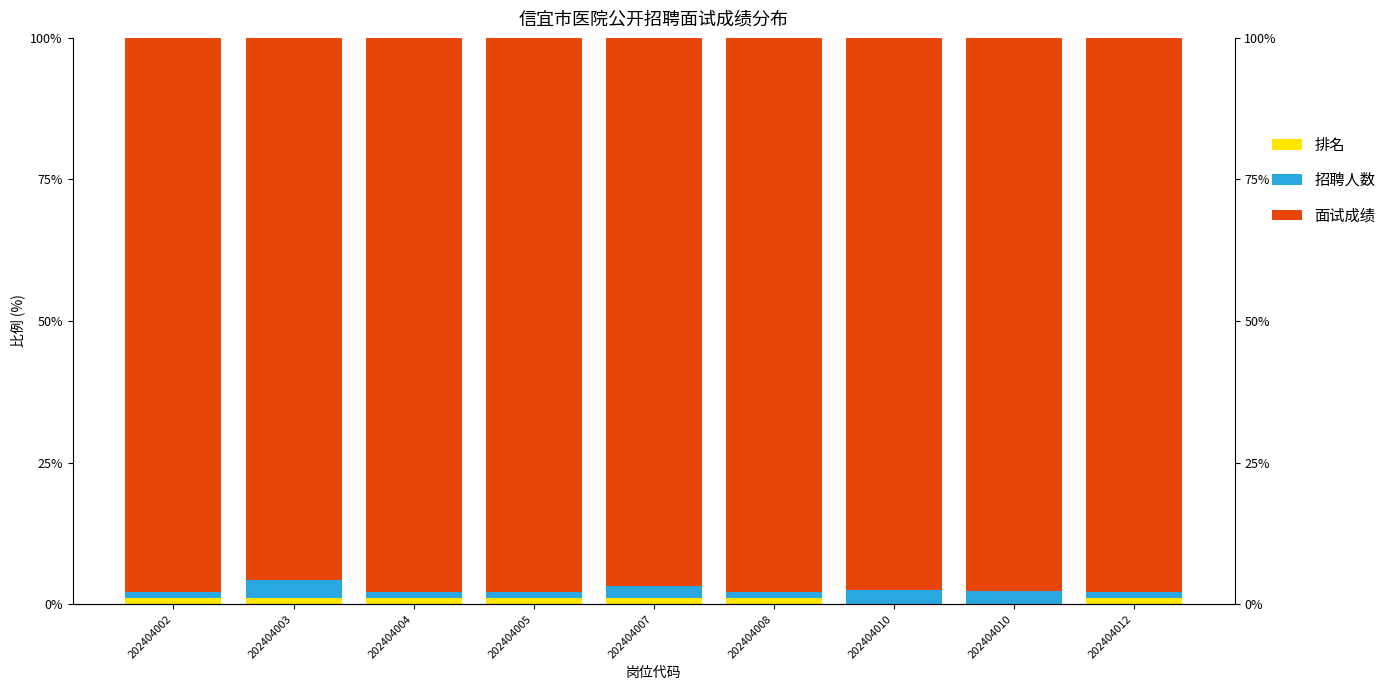

Reading right to left, transcribe all the data shown in this chart.

排名: 1.1	0.0	0.0	1.1	1.1	1.0	1.1	1.1	1.1
招聘人数: 1.1	2.4	2.4	1.1	2.1	1.0	1.1	3.2	1.1
面试成绩: 97.8	97.6	97.6	97.8	96.8	97.9	97.8	95.7	97.8